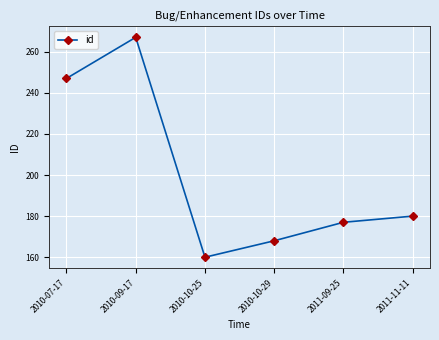

How many data points does each series have?

6